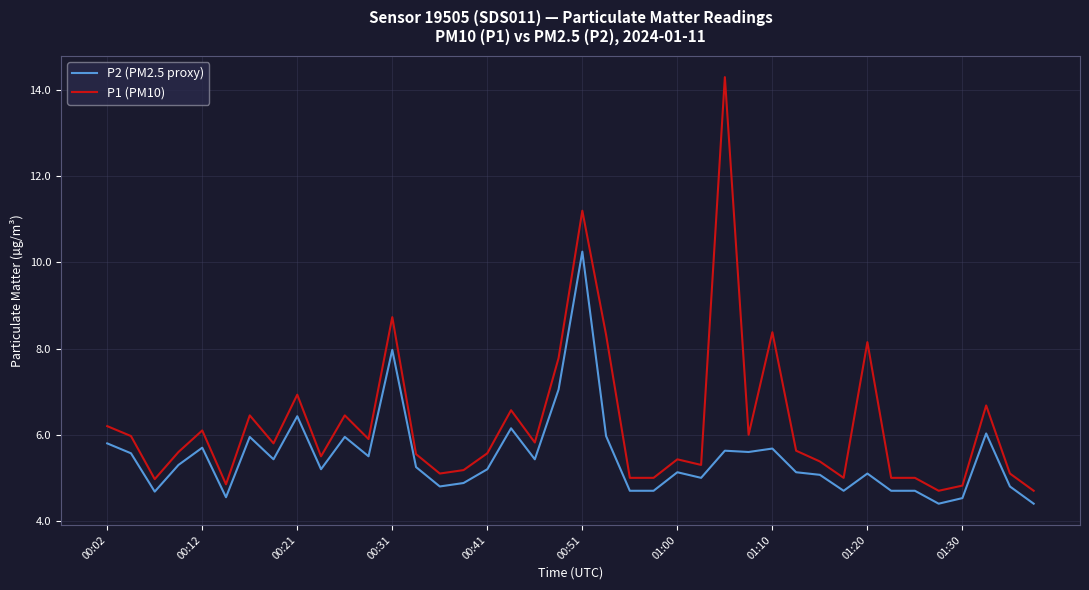

List the series in order of their overall mean, lowest first.

P2 (PM2.5 proxy), P1 (PM10)